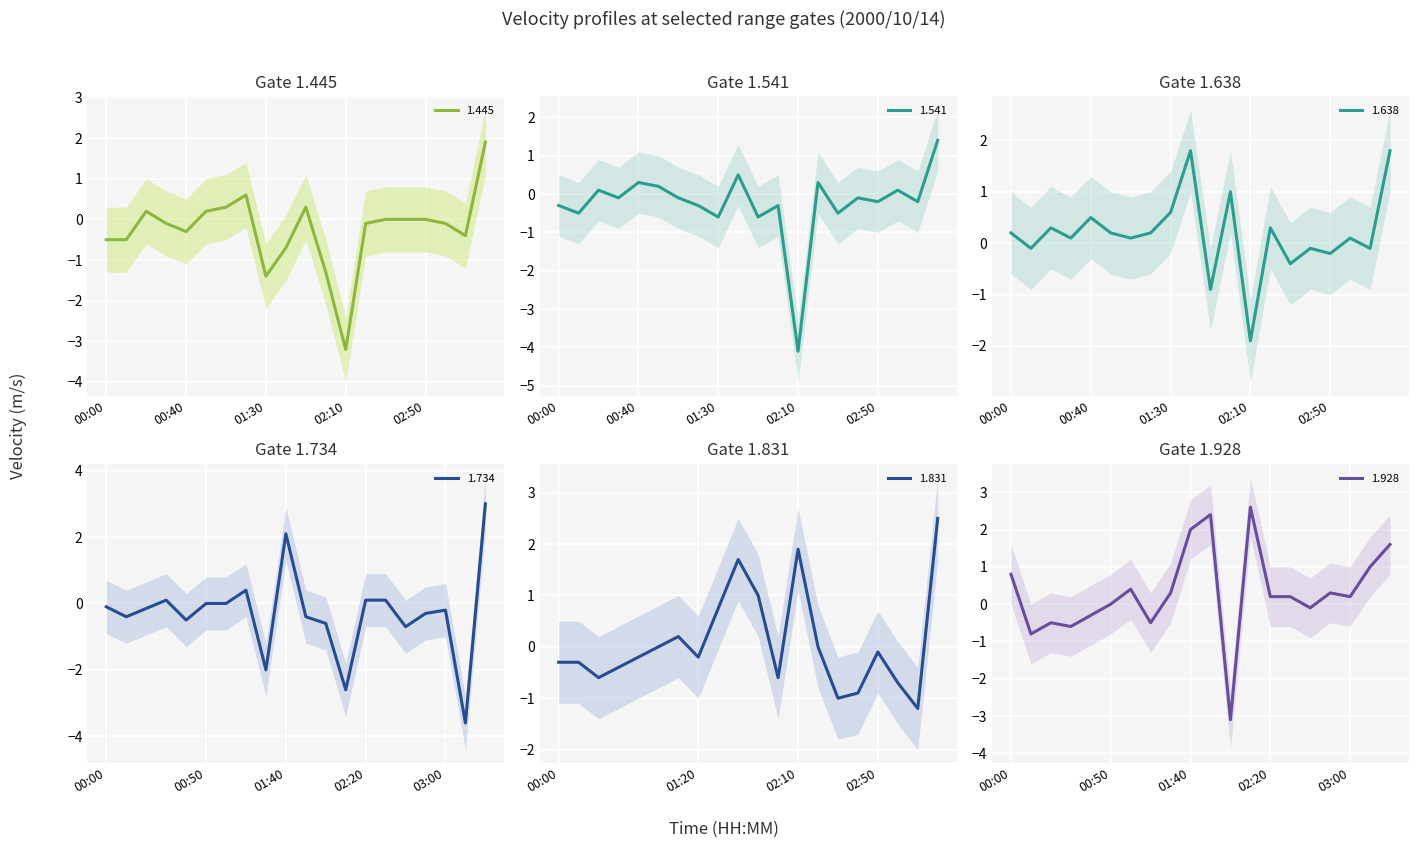

What is the minimum value for 1.541?

-4.1